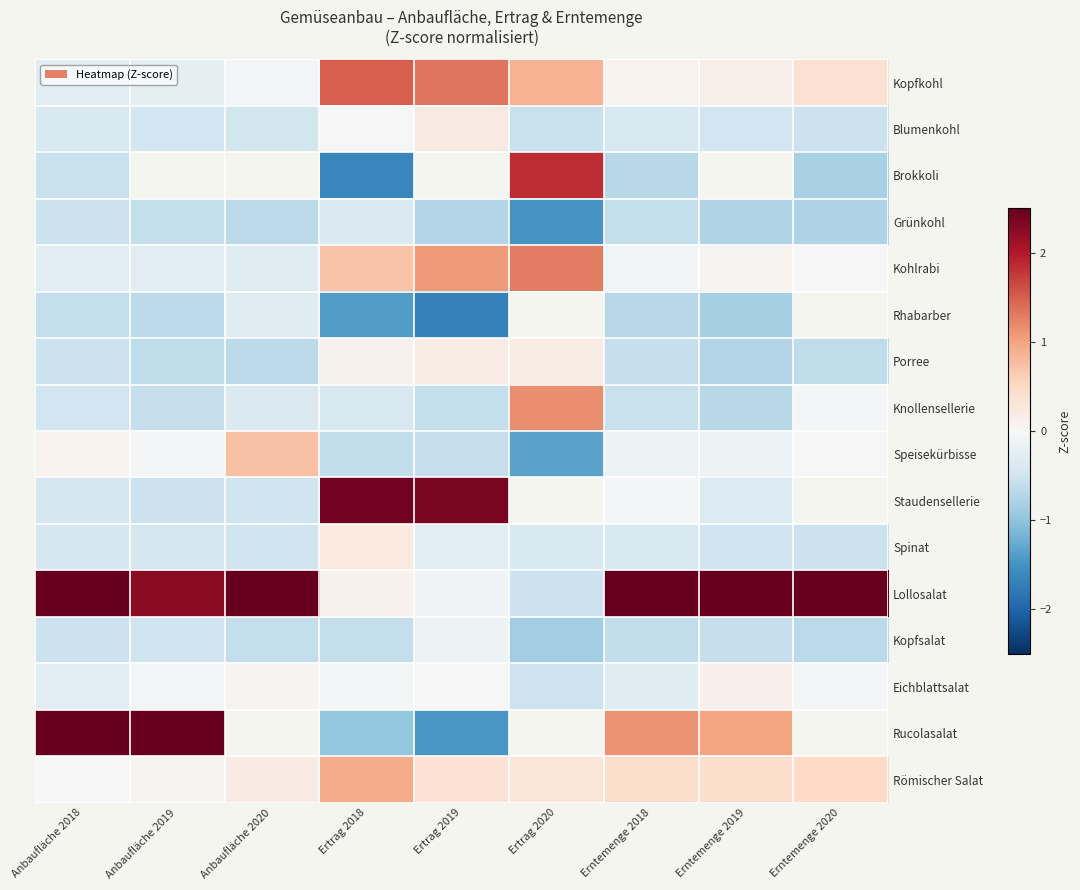

Where does the Lollosalat series first go above 2?

Anbaufläche 2018